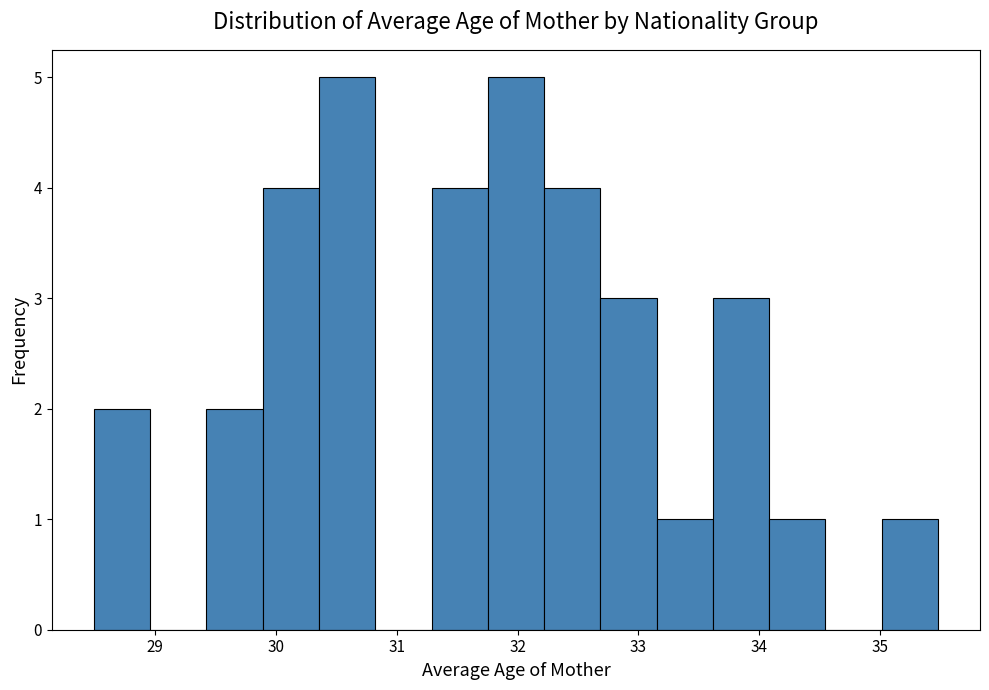

How tall is the bar that spans 33.6 to 34.1 on the x-axis? Neither the bar edges nor the heights are printed on the chart, so give them approximately, as read against the axes.

3